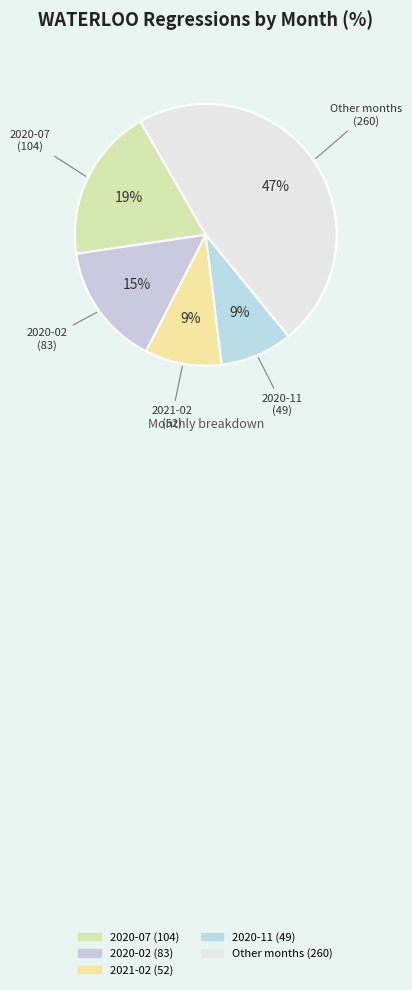

How many slices are in this pie chart?

5